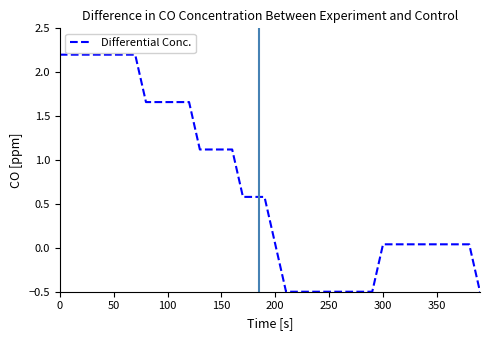

What is the smallest value displayed?

-0.5